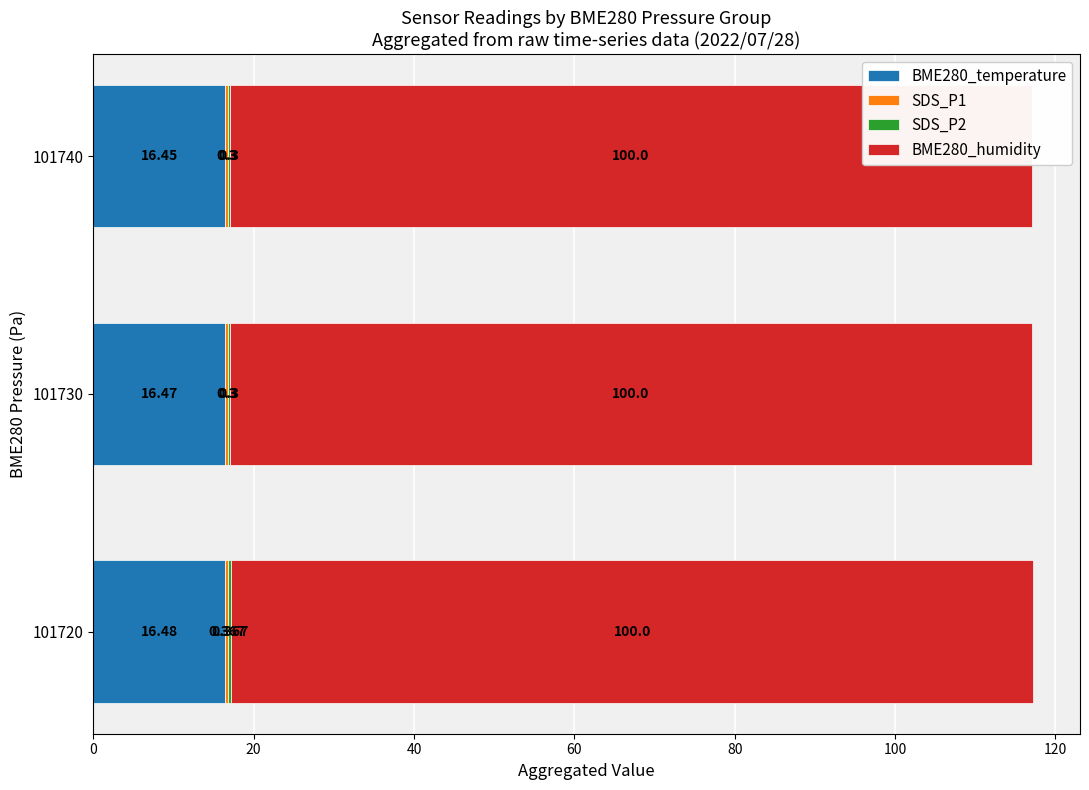

List the series in order of their peak value, lowest first.

SDS_P1, SDS_P2, BME280_humidity, BME280_temperature